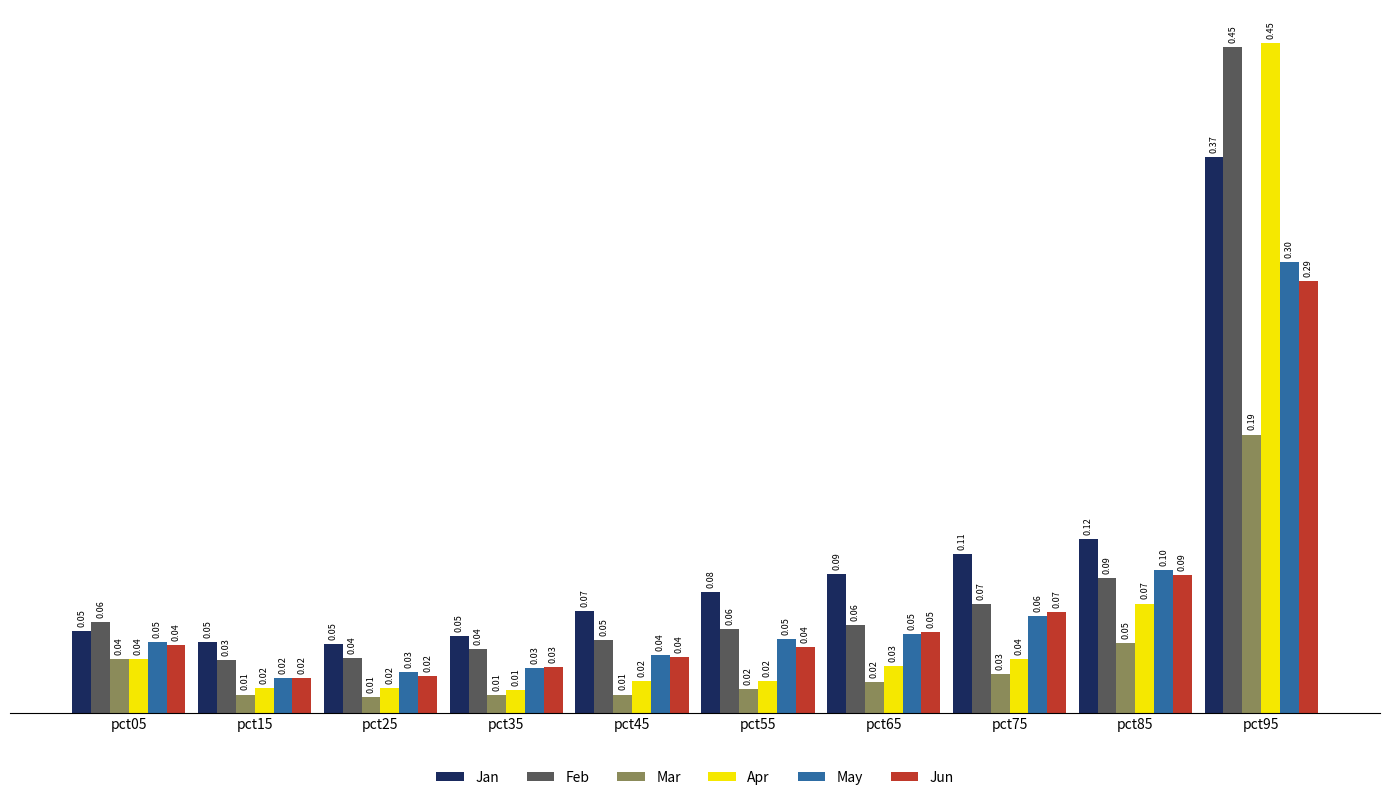

Which series has the widest spread of values?

Apr